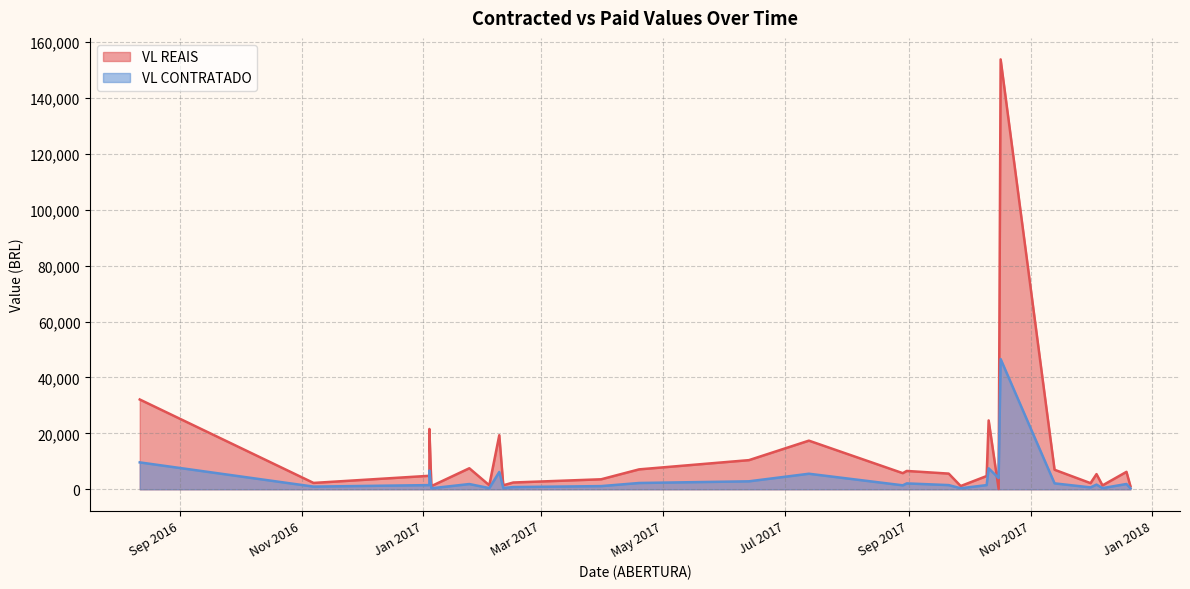

Between which two adjacent categories do VL REAIS and VL CONTRATADO first intersect?

2 and 3